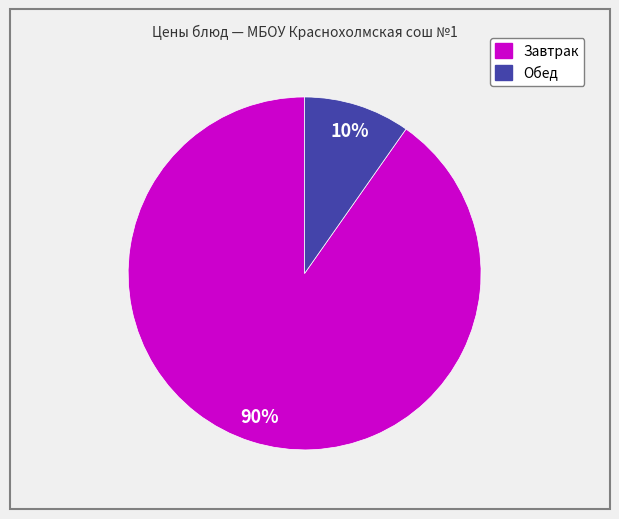

Is there any slice that represents more than half of the pie?

Yes